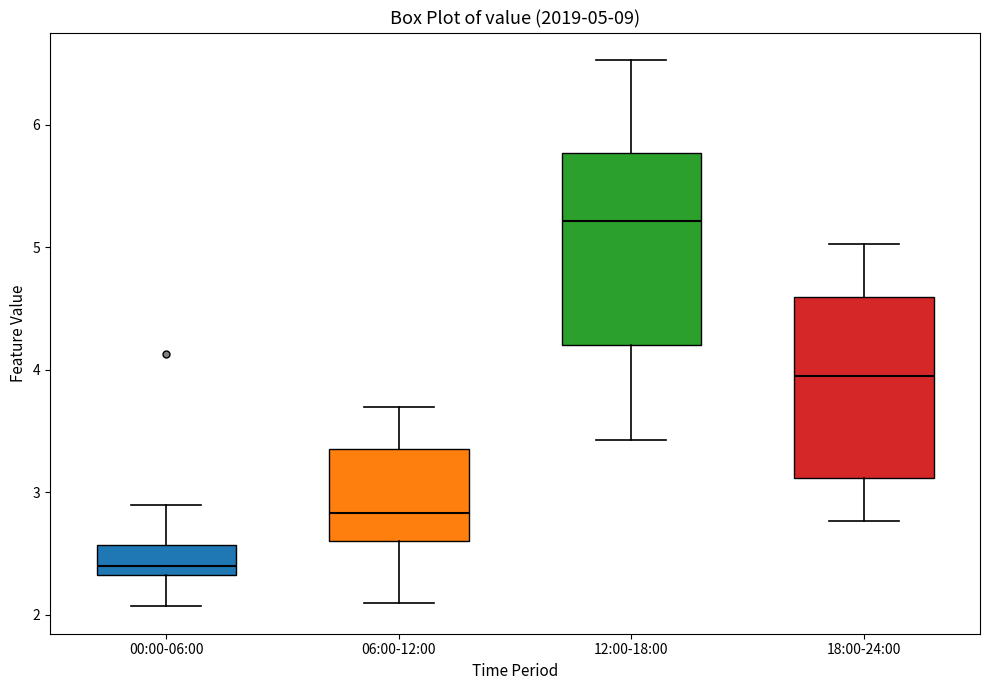

Which box's median line is the lowest?

00:00-06:00